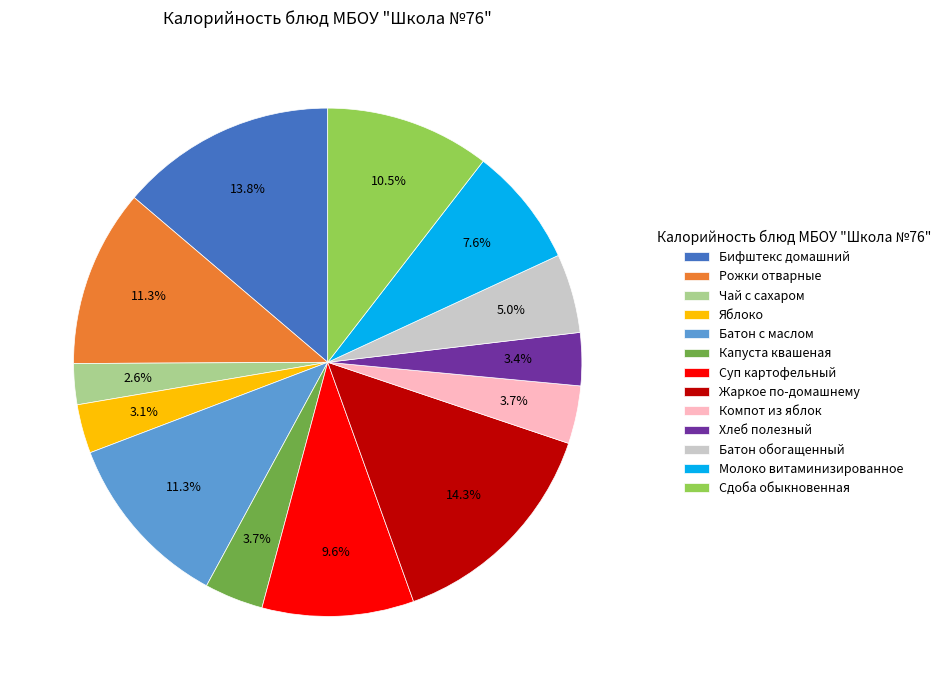

How many slices are in this pie chart?

13